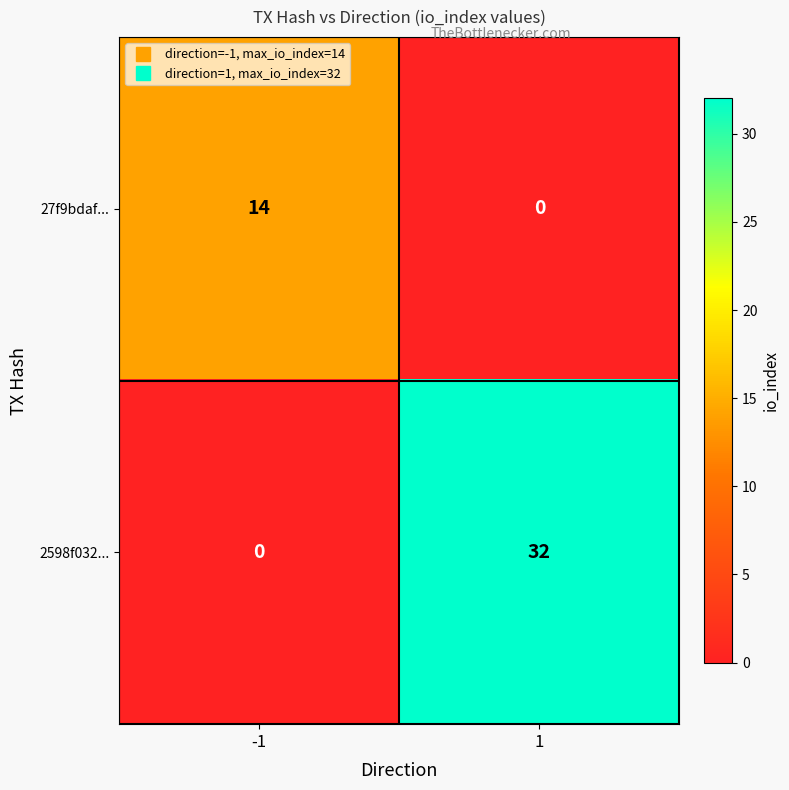

True or false: 27f9bdaf... has a value of 14 at -1.

True